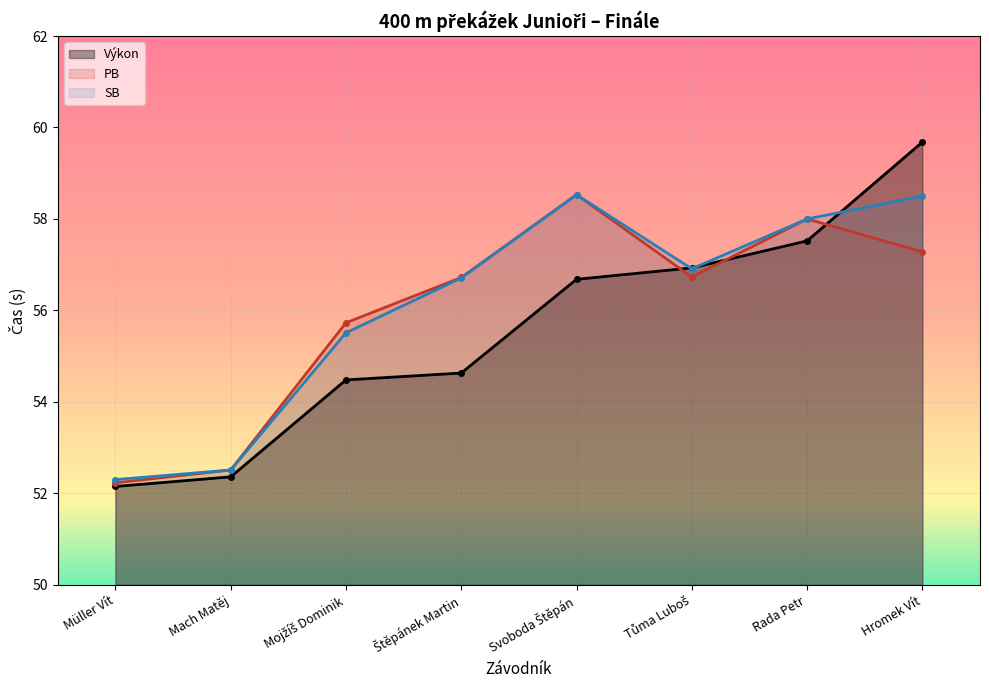

True or false: Výkon and SB cross at least once.

True